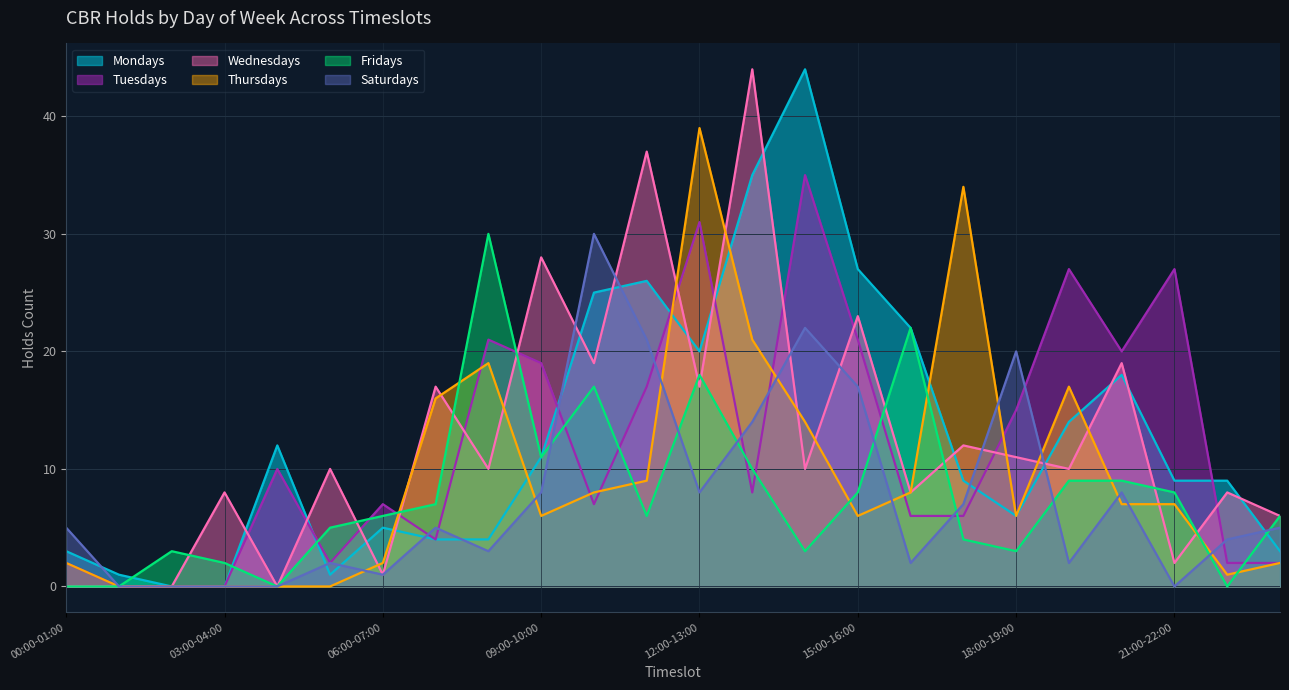

What are all the series names shown in the legend?

Mondays, Tuesdays, Wednesdays, Thursdays, Fridays, Saturdays